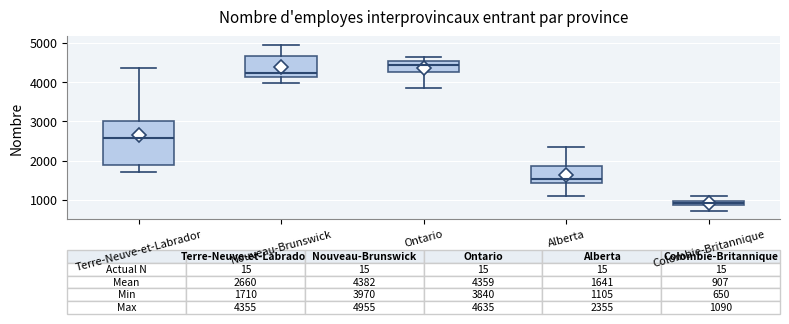

Comparing the boxes themselves (not the whiskers), which one is the tallest?

Terre-Neuve-et-Labrador